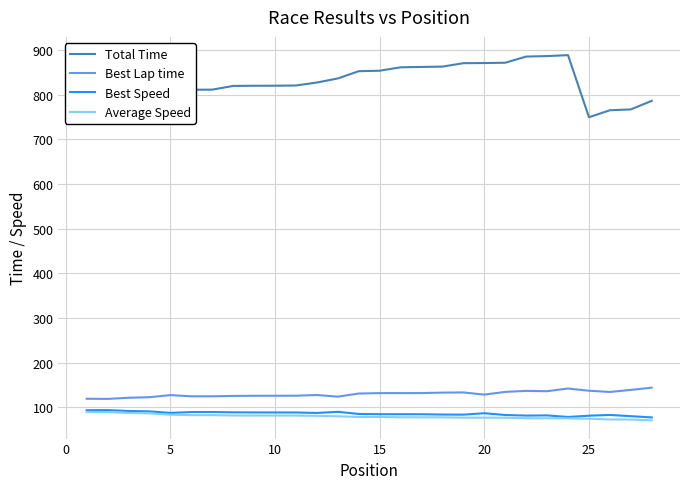

True or false: Total Time and Best Speed intersect in this chart.

False